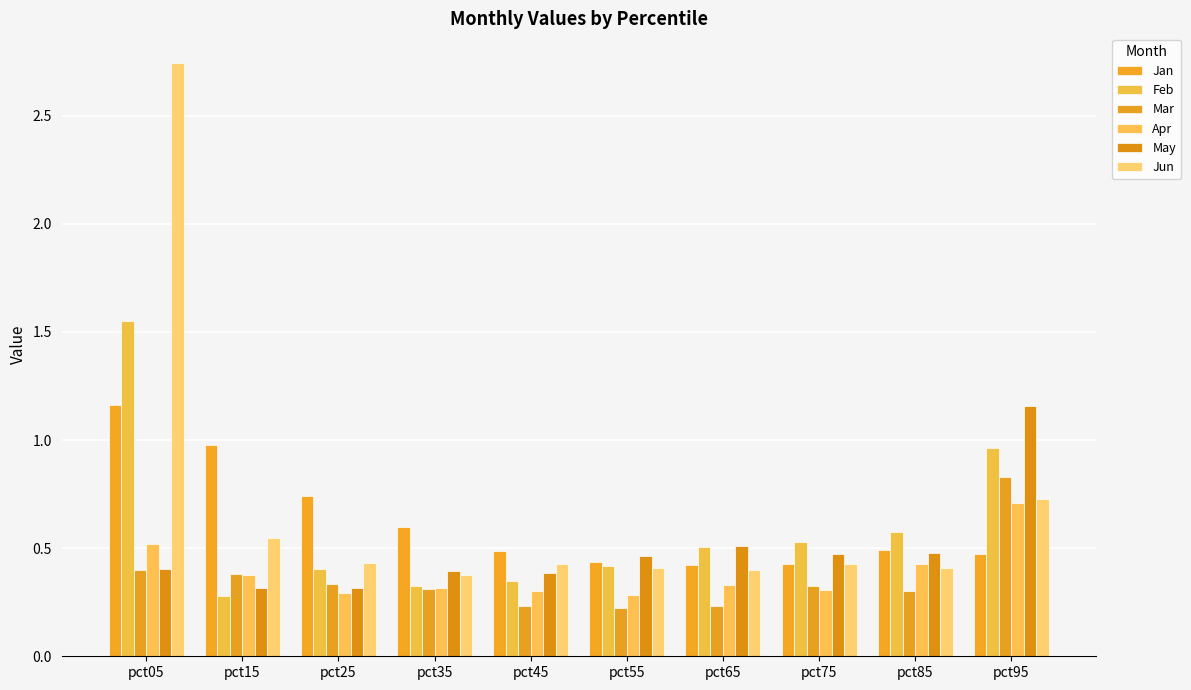

Which has a higher value, pct75 or pct35?

pct35